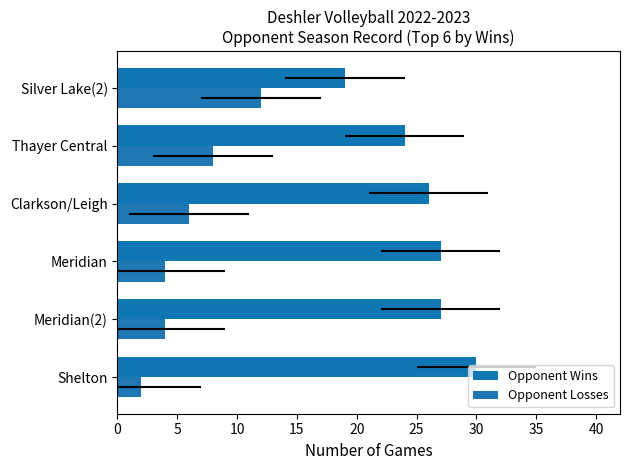

The Opponent Wins series shows 16 at Meridian. True or false?

False